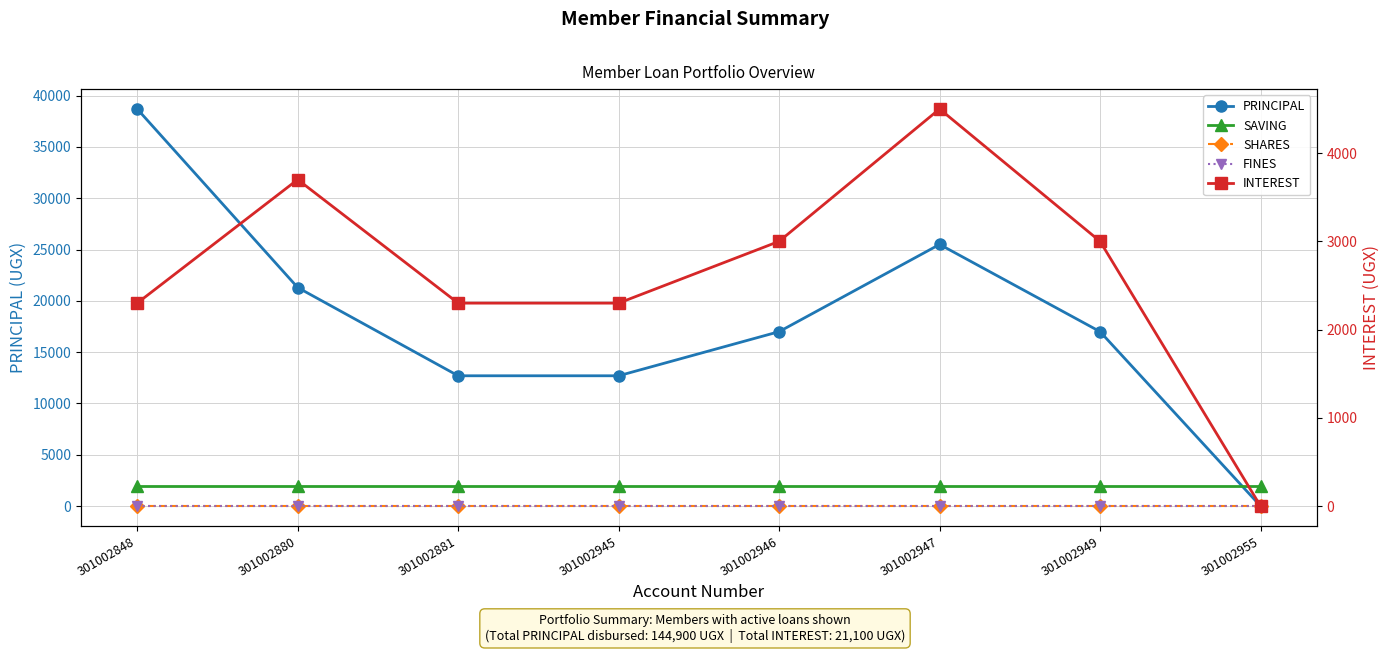

What is the total value across all series at 301002945?

17000